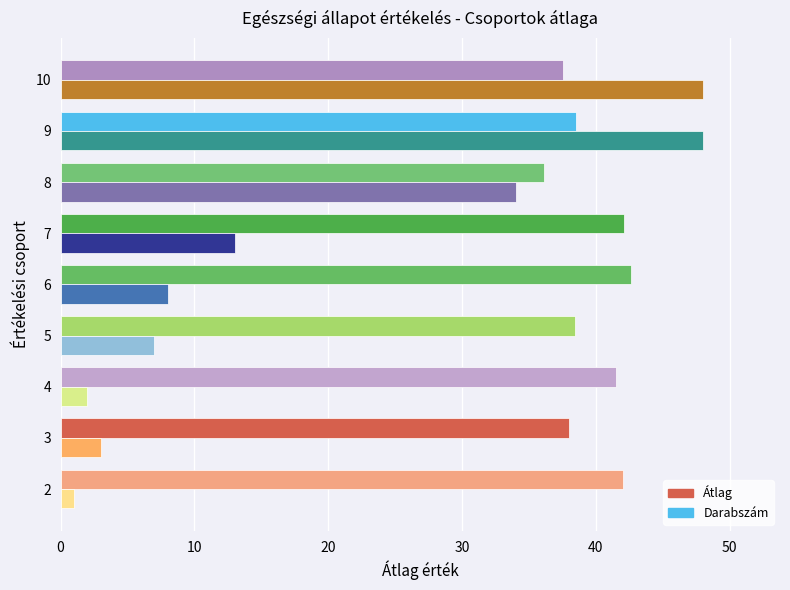

Rank the series by their average value, from highest to lowest.

Átlag, Darabszám